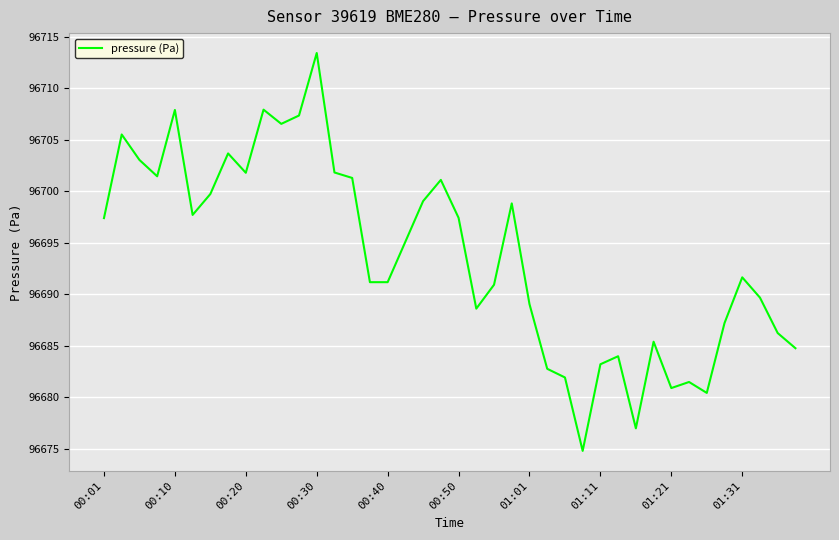

What is the maximum value shown in the chart?

96713.4